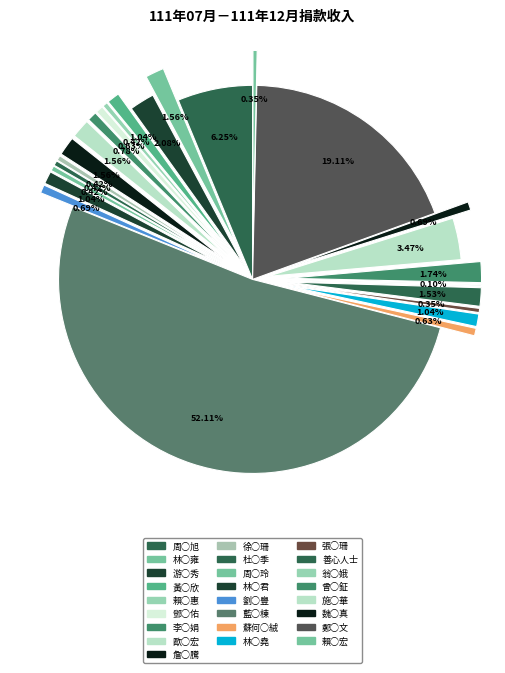

True or false: 詹○騰 accounts for 1% of the total.

False